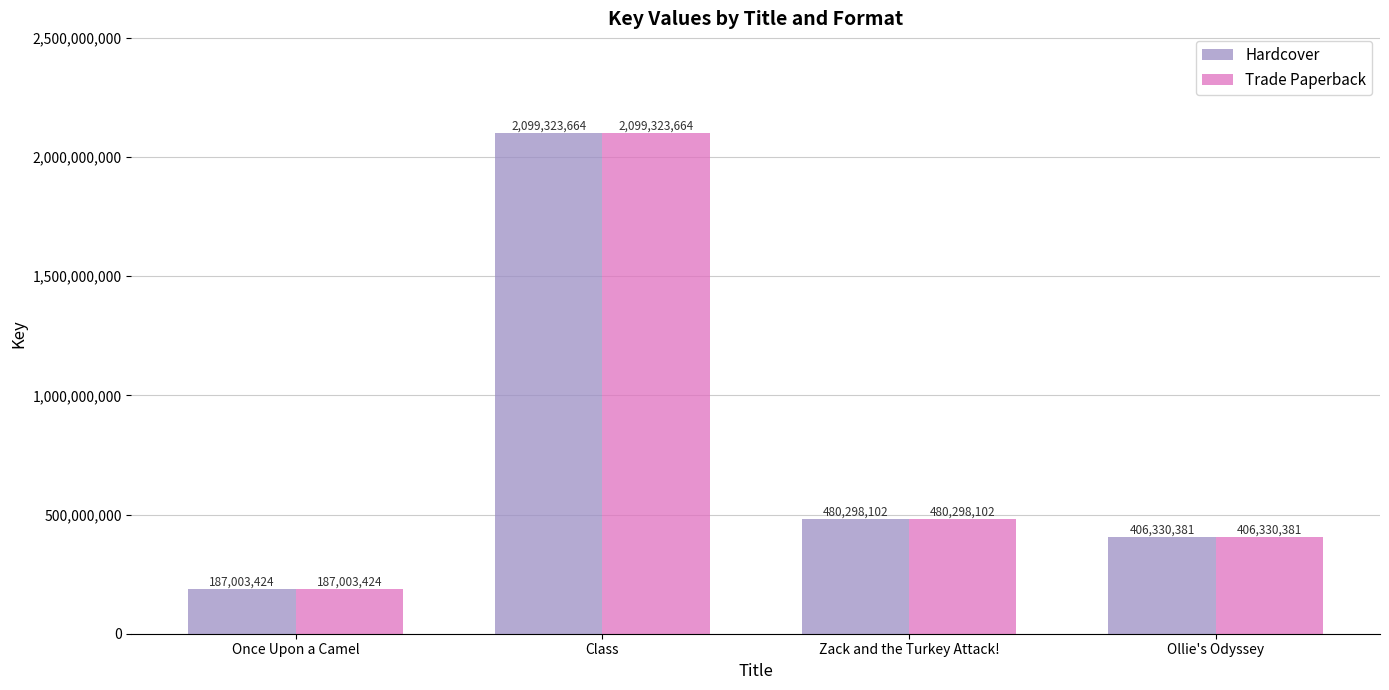

The value of Hardcover at Zack and the Turkey Attack! is 480298102. True or false?

True